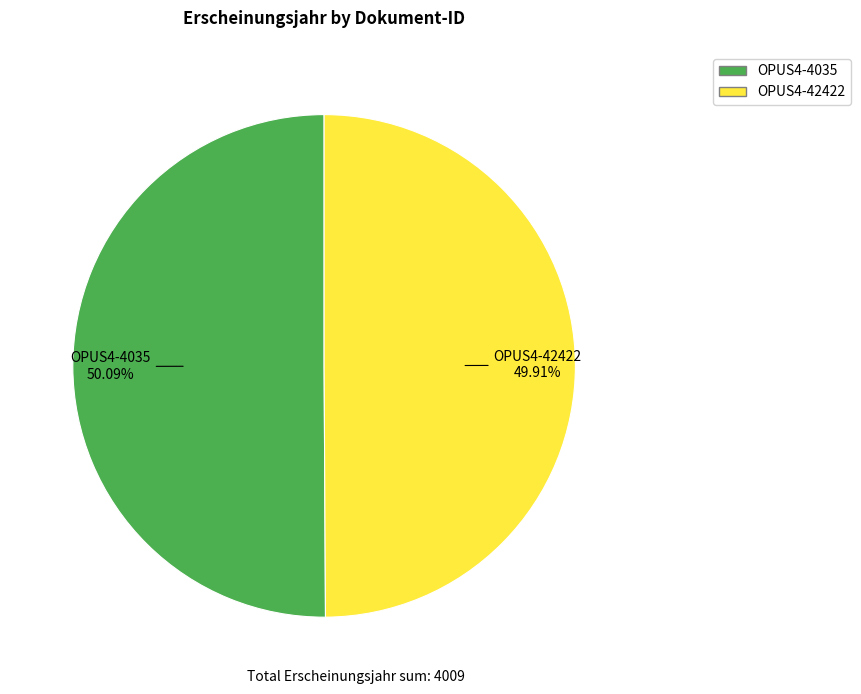

How many slices are in this pie chart?

2